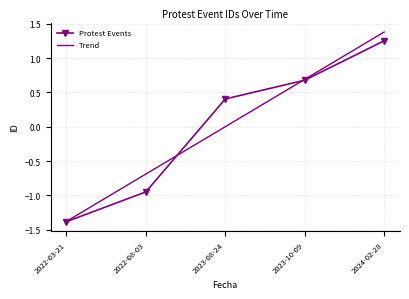

What position from the right is 2023-10-09?

2